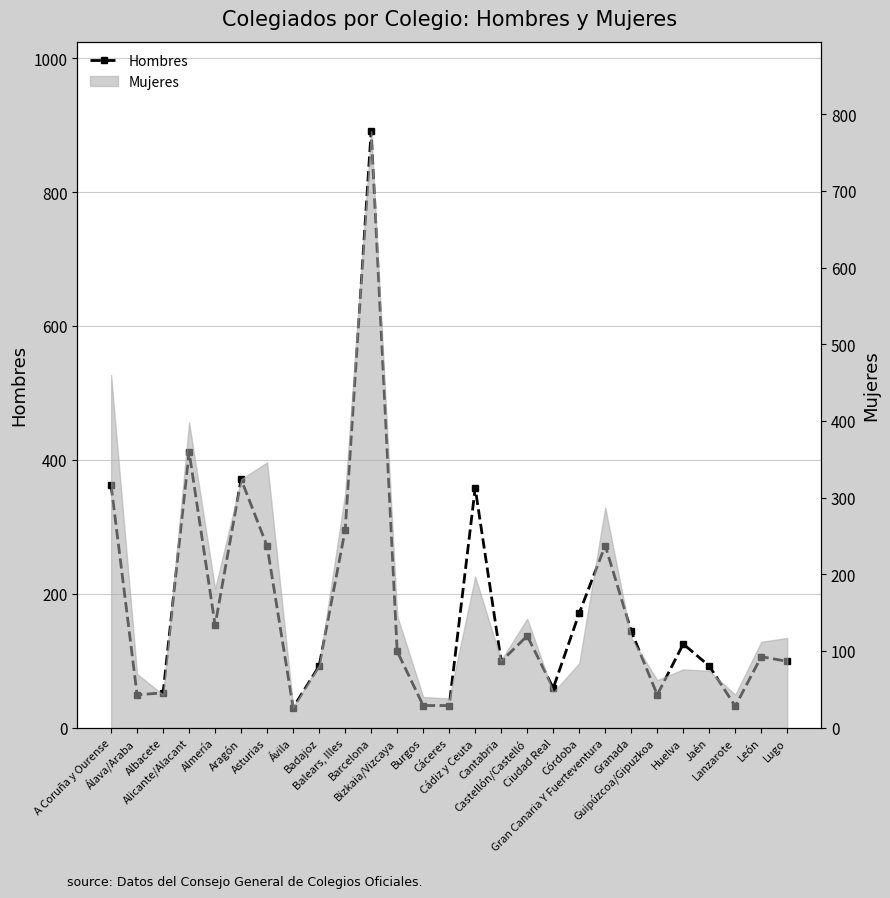

How many values are below 114?

13